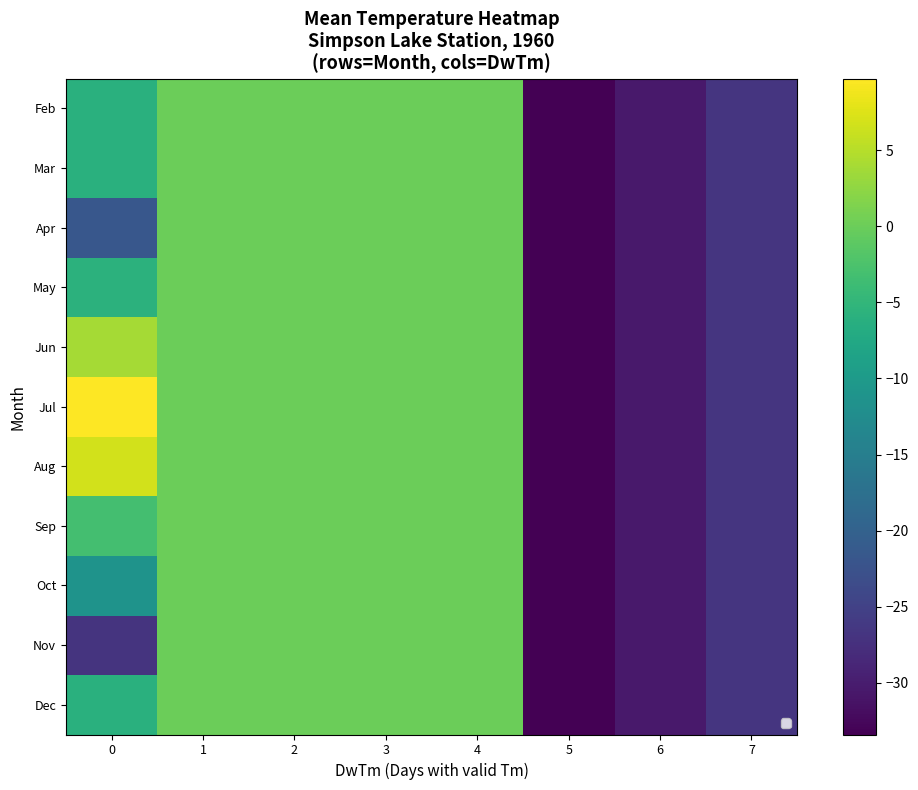

Rank the series at 6 from highest to lowest value.

Feb, Mar, Apr, May, Jun, Jul, Aug, Sep, Oct, Nov, Dec